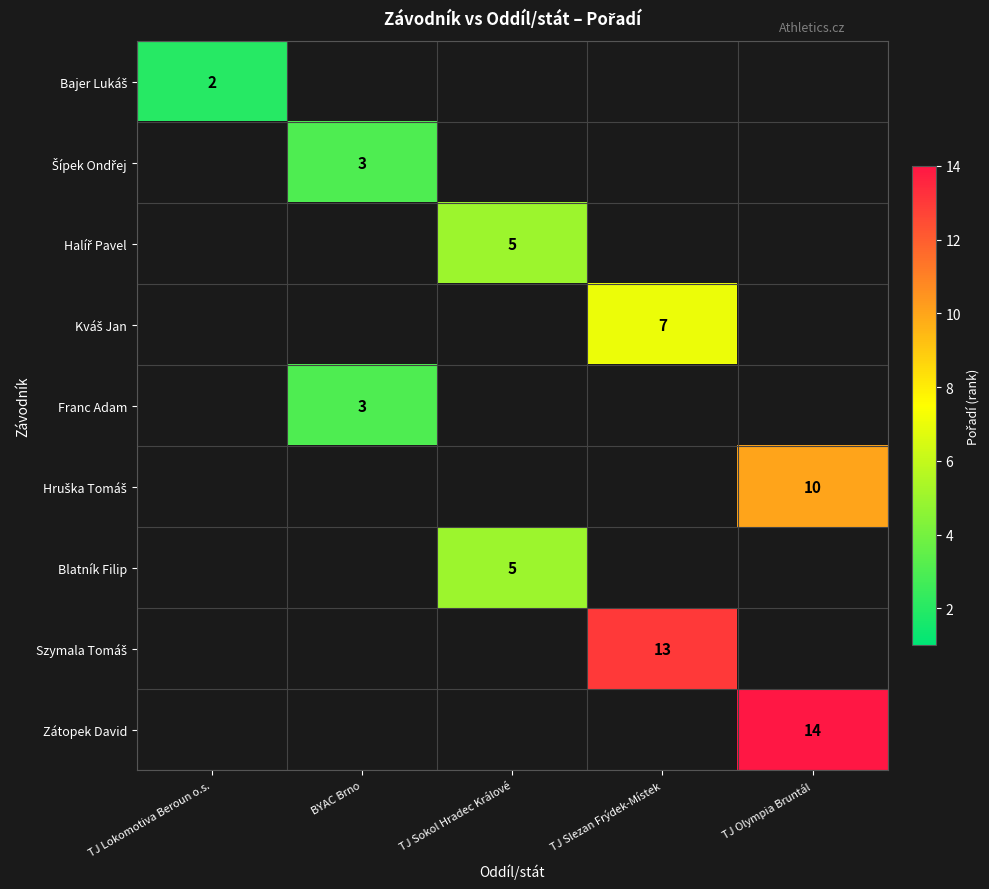

Is it true that Zátopek David equals 24 at TJ Olympia Bruntál?

False